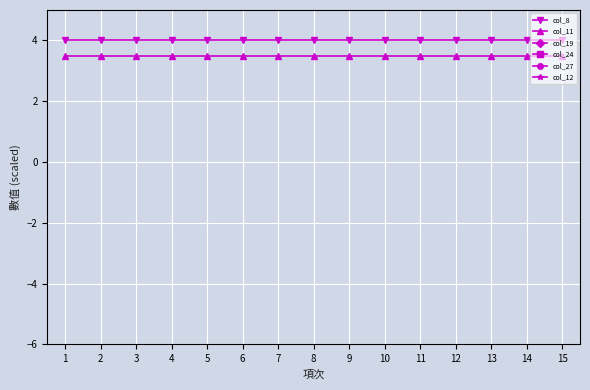

What are all the series names shown in the legend?

col_8, col_11, col_19, col_24, col_27, col_12